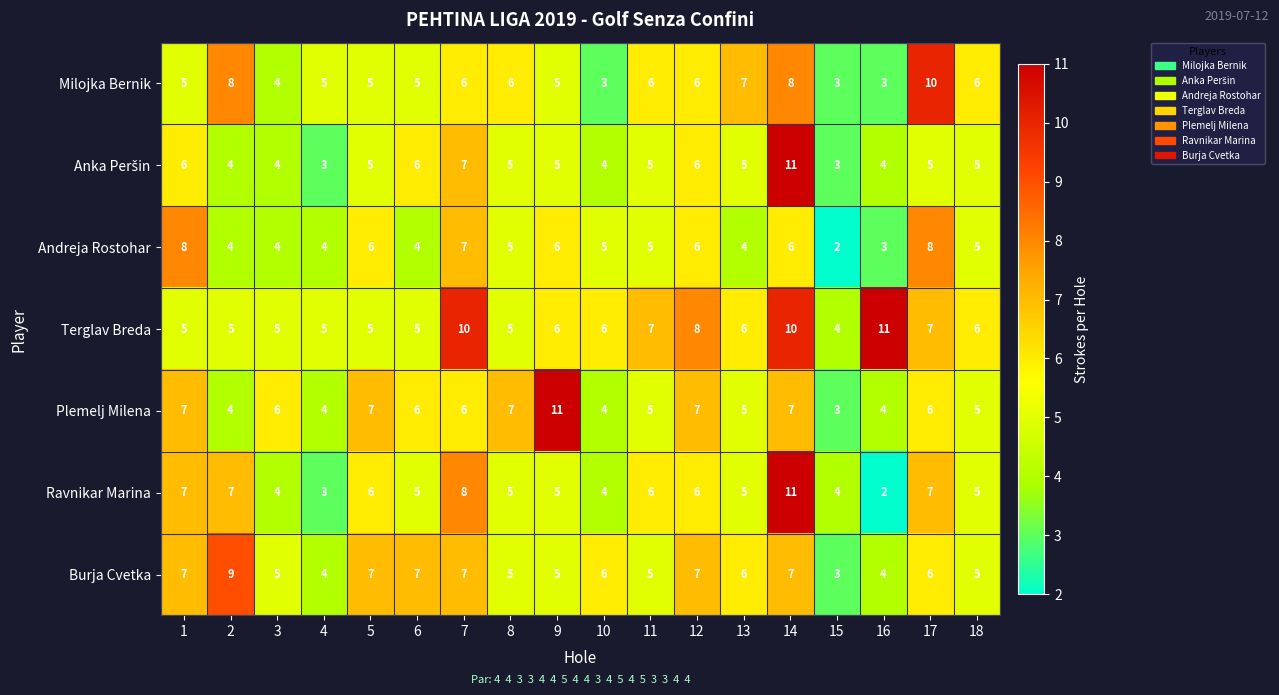

What is the highest value of the Ravnikar Marina series?

11